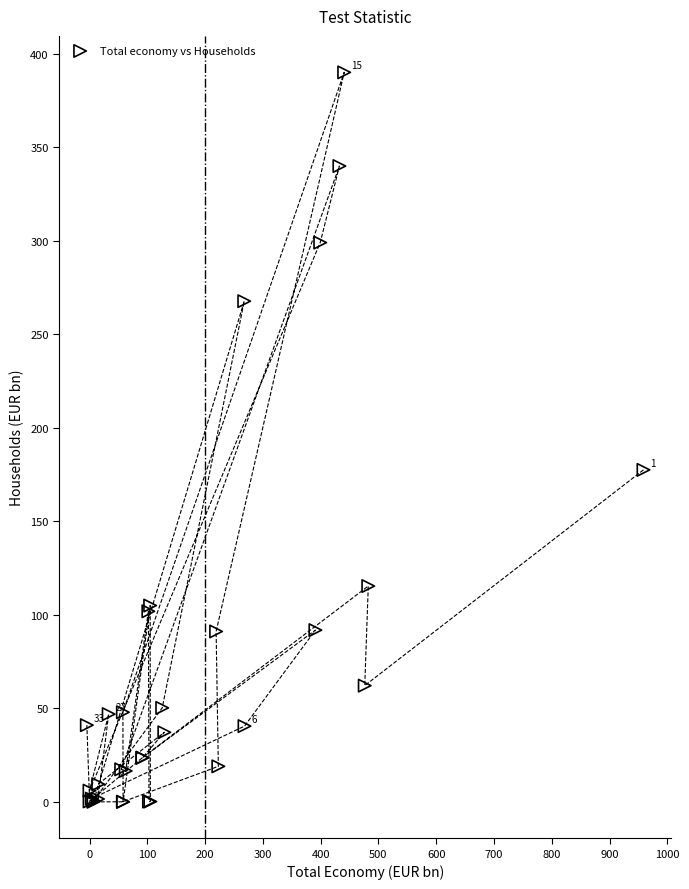

What Y value in the scatter plot is closest to 195?

177.5